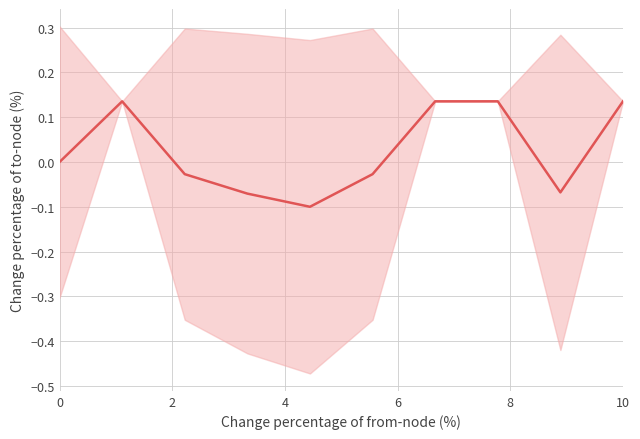

How many points are lower than both their immediate neighbors (excluding endpoints)?

2